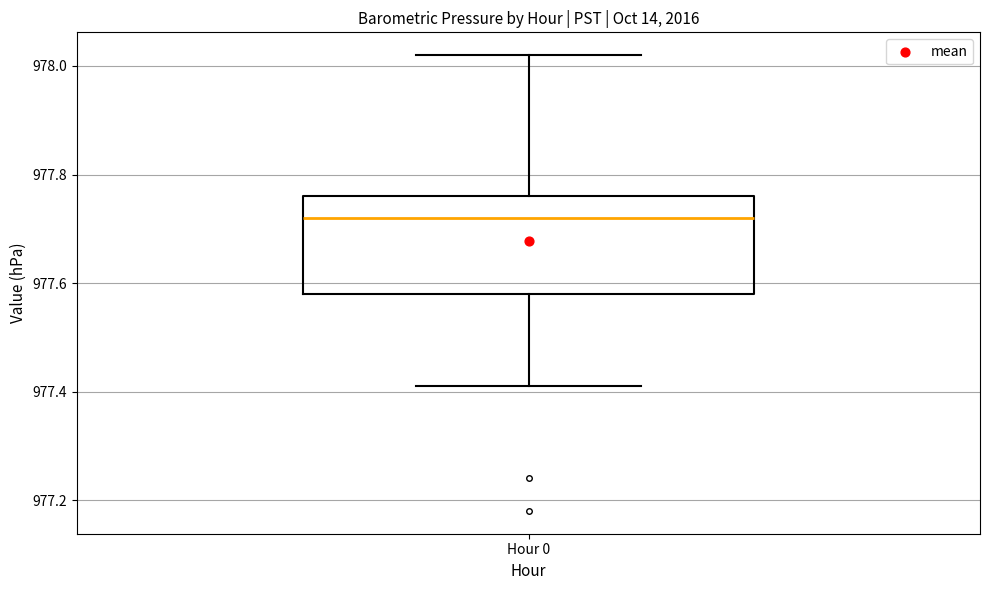

Transcribe this box plot: give where the median line is, the range the box spans, and where the two whiskers end, as read against the y-axis. The values are not printed on the chart, so give them approximately, as read against the axis.

median 977.72, box 977.58 to 977.76, whiskers 977.42 to 978.02